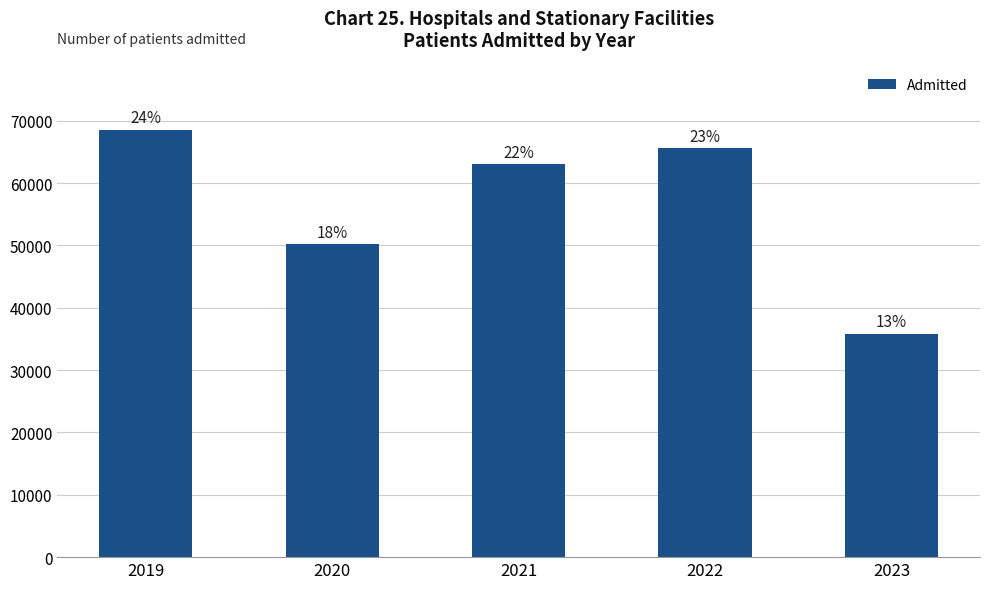

Are the bars horizontal?

No